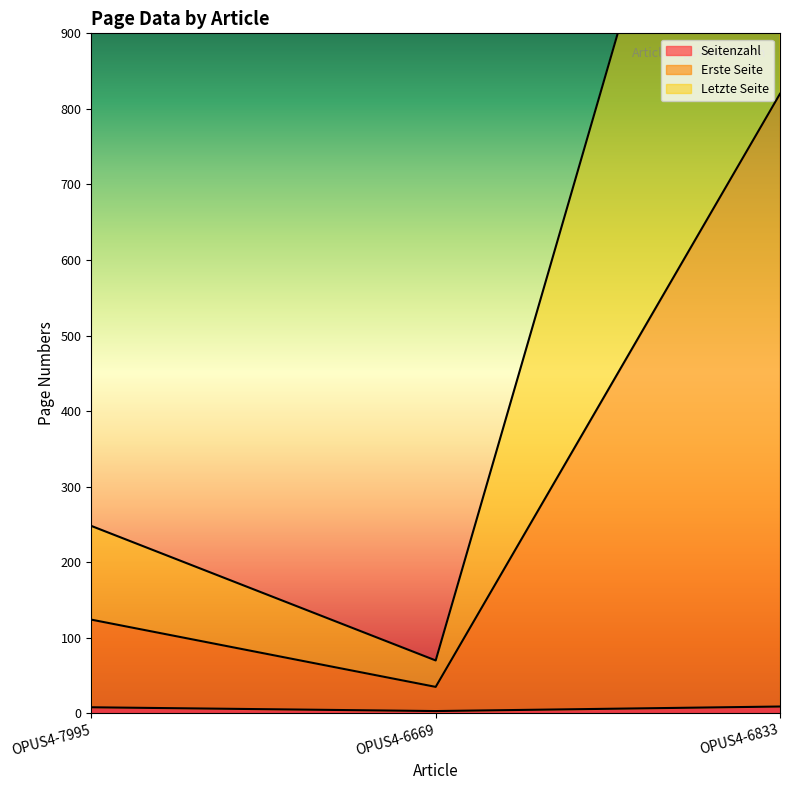

Is it true that Letzte Seite equals 70 at OPUS4-6669?

True